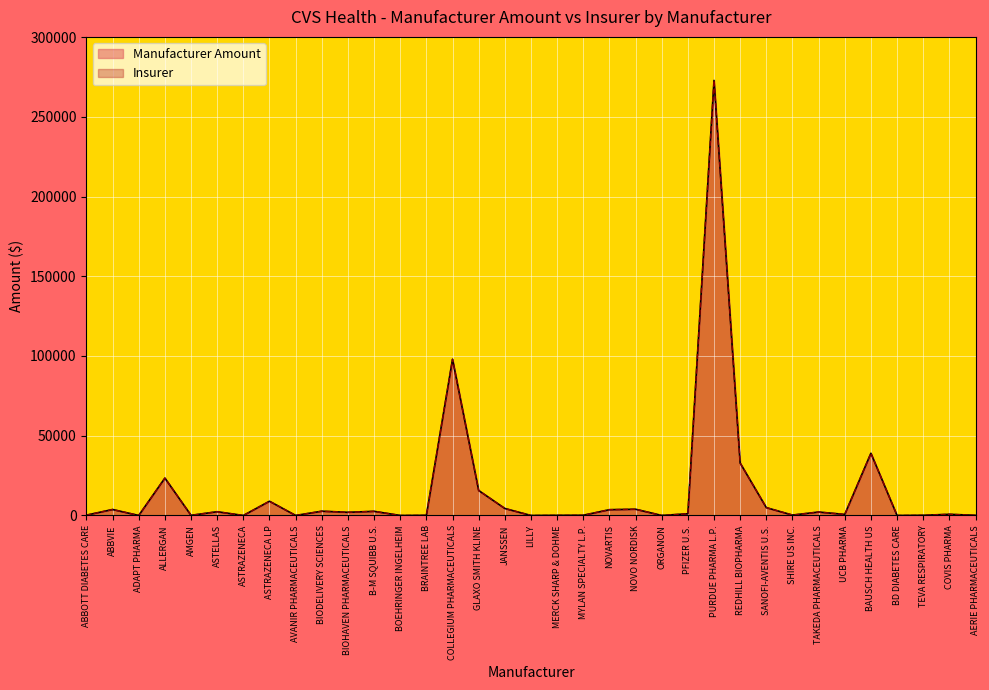

At how many categories does at least one series exceed 11624?

6